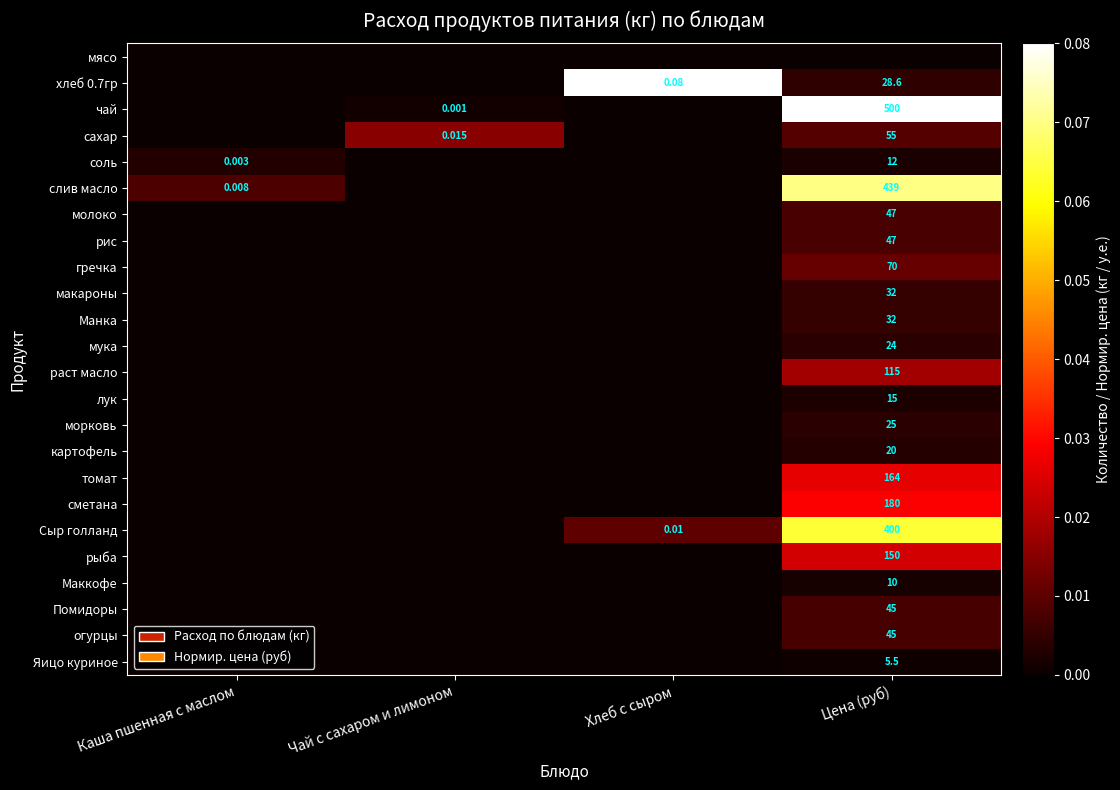

List the series in order of their peak value, highest first.

хлеб 0.7гр, чай, слив масло, Сыр голланд, сметана, томат, рыба, раст масло, сахар, гречка, молоко, рис, Помидоры, огурцы, макароны, Манка, морковь, мука, картофель, соль, лук, Маккофе, Яицо куриное, мясо